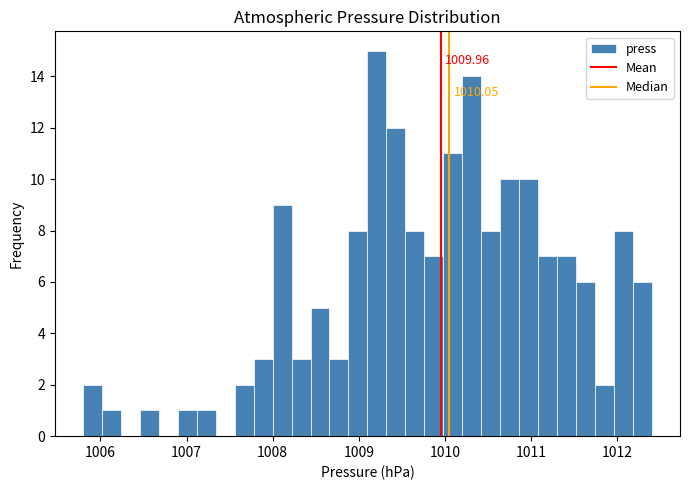

Around what value on the x-axis is the tallest bar? Give the approximate position of its centre, as read against the axis.

1009.2